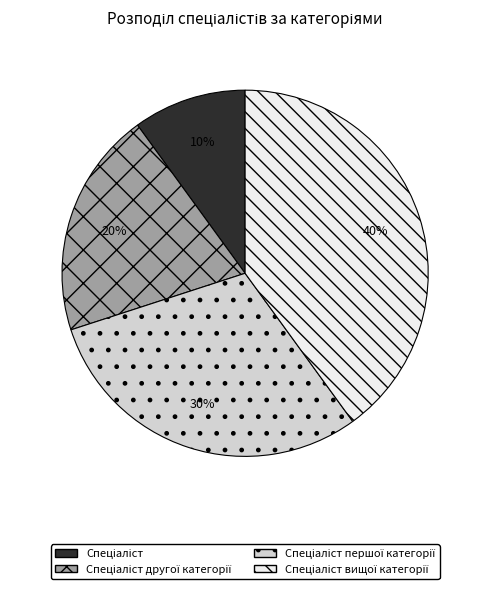

To the nearest percent, what is the difference between the largest and smallest slice percentages?

30%